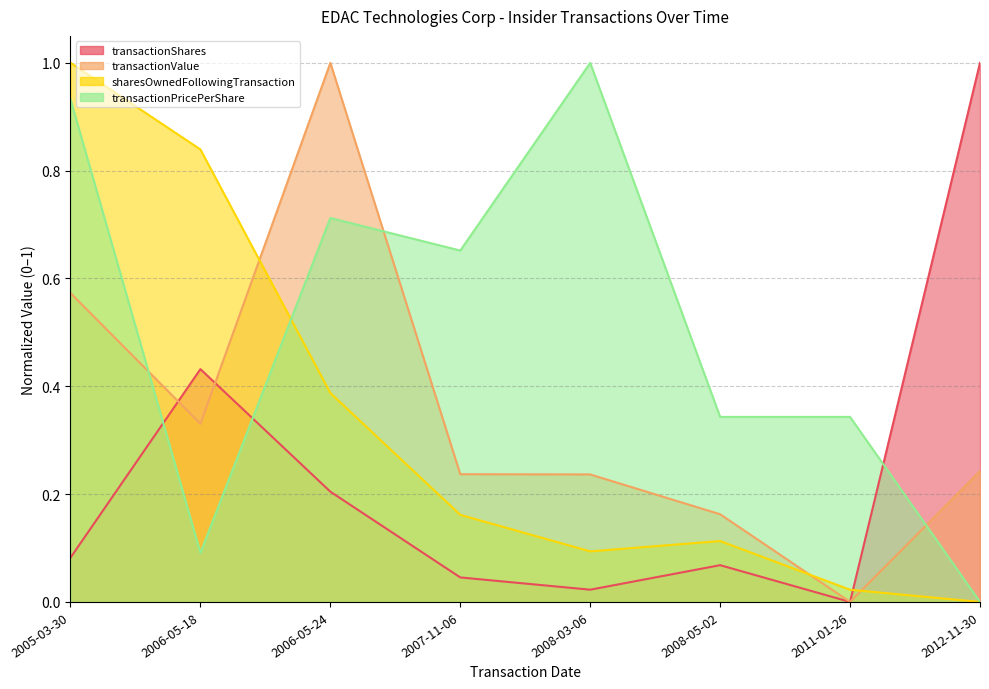

Is the value of transactionShares at 2006-05-18 greater than the value of transactionValue at 2006-05-24?

No